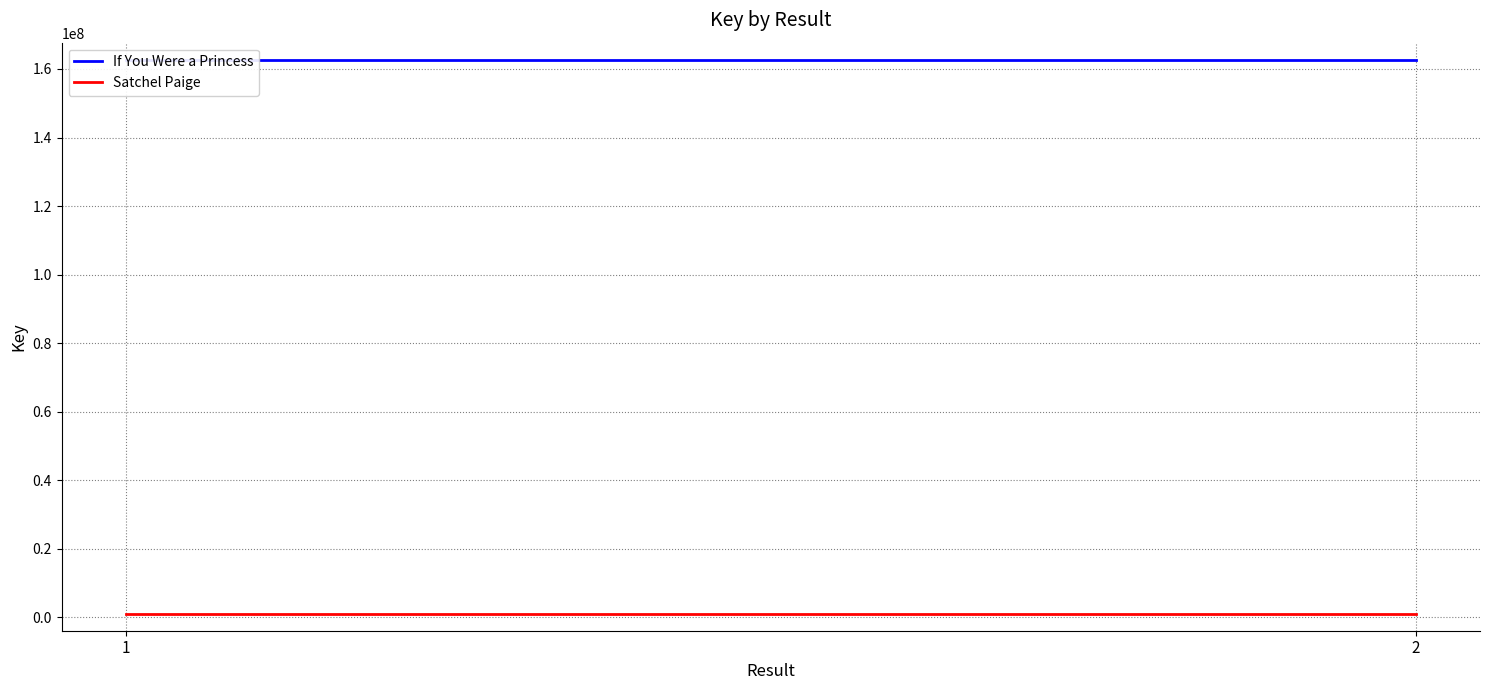

Which category has the lowest value across all series?

1